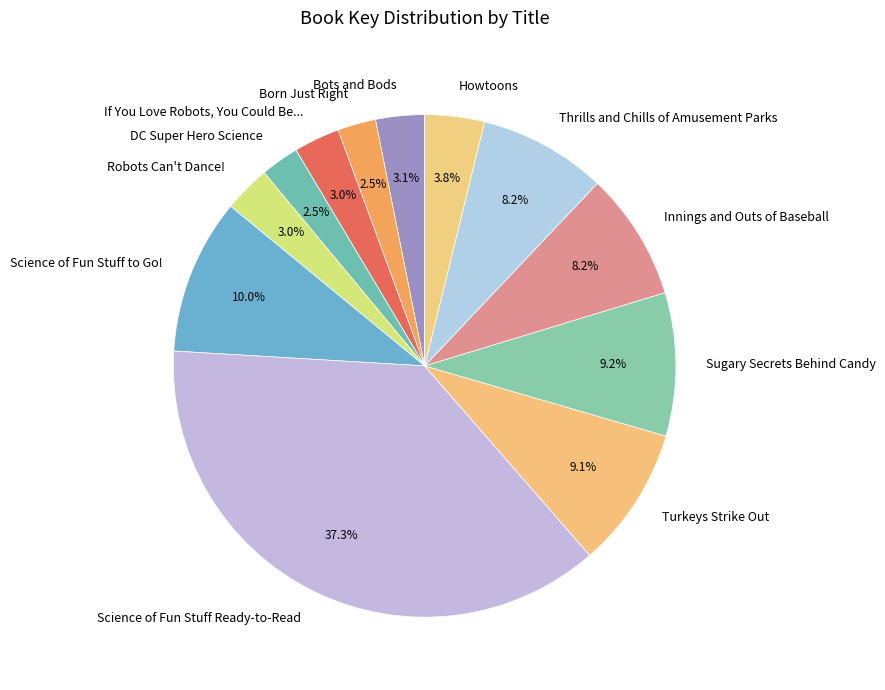

Is there a majority slice in this chart?

No